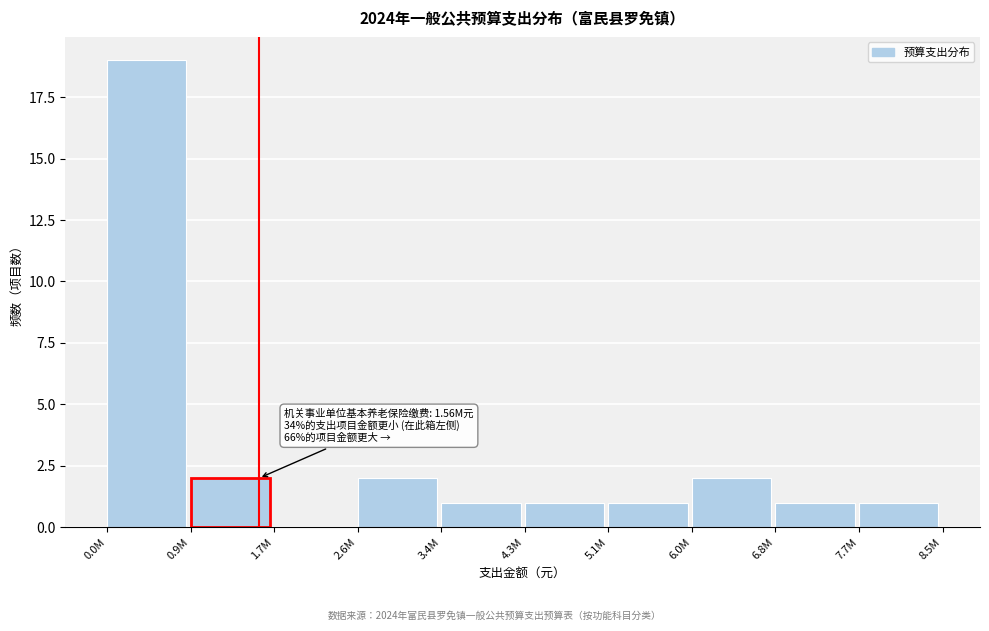

Reading left to right, list all the values displayed in this chart.

0.0M=19	0.9M=2	1.7M=0	2.6M=2	3.4M=1	4.3M=1	5.1M=1	6.0M=2	6.8M=1	7.7M=1